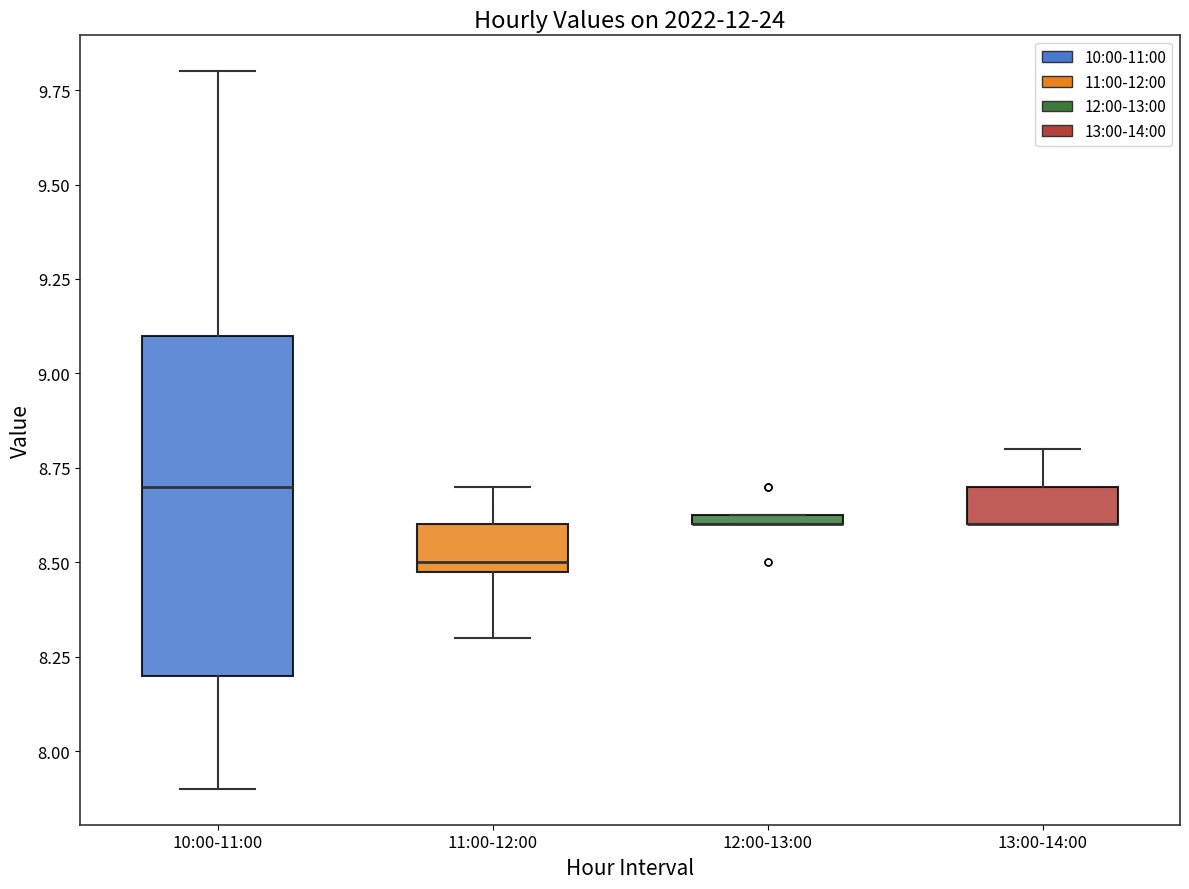

Where does the upper whisker of the box for 11:00-12:00 end on the y-axis? The values are not printed on the chart, so give them approximately, as read against the axis.

8.70